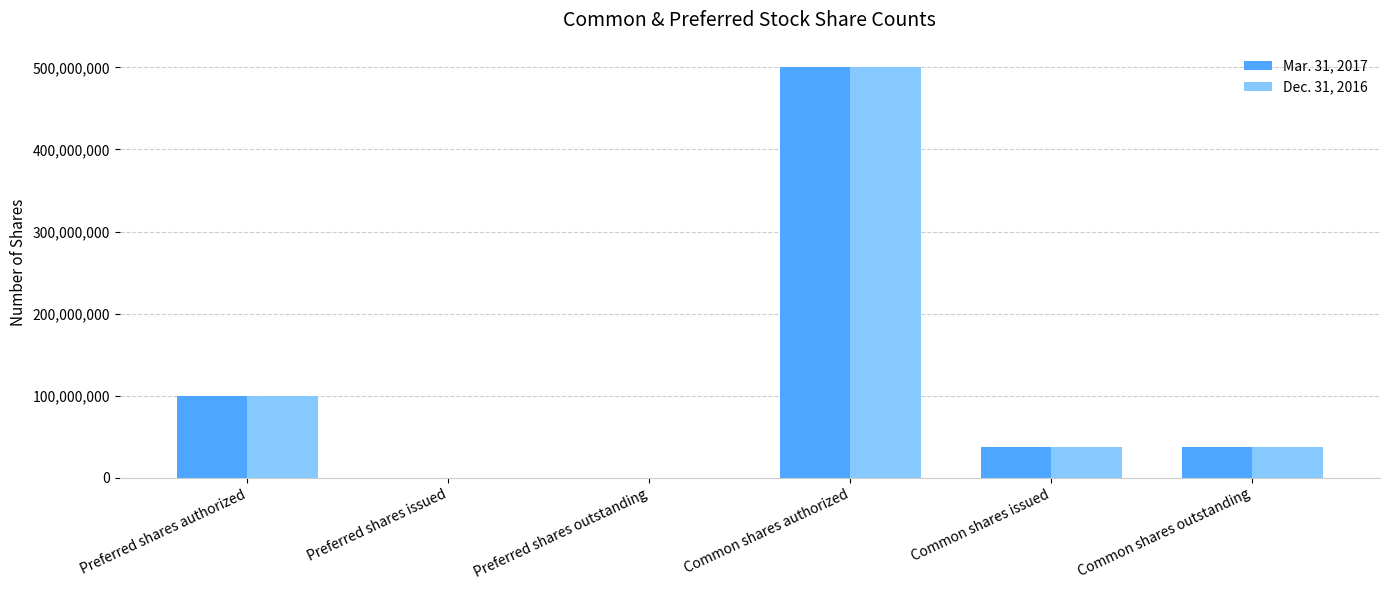

Which series changed the most between Preferred shares outstanding and Common shares issued?

Mar. 31, 2017